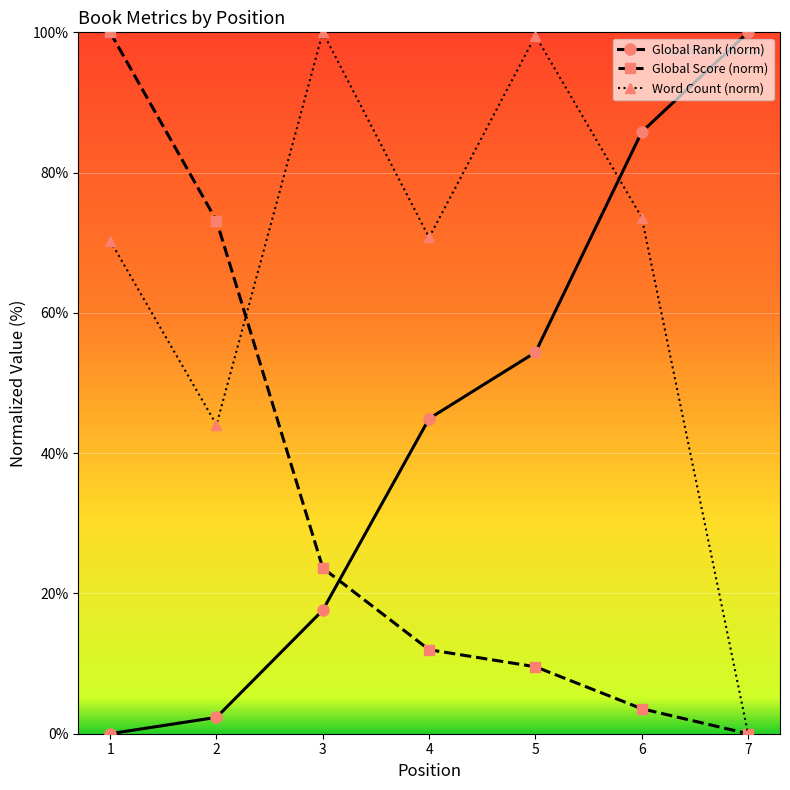

Rank the series at 3 from highest to lowest value.

Word Count (norm), Global Score (norm), Global Rank (norm)